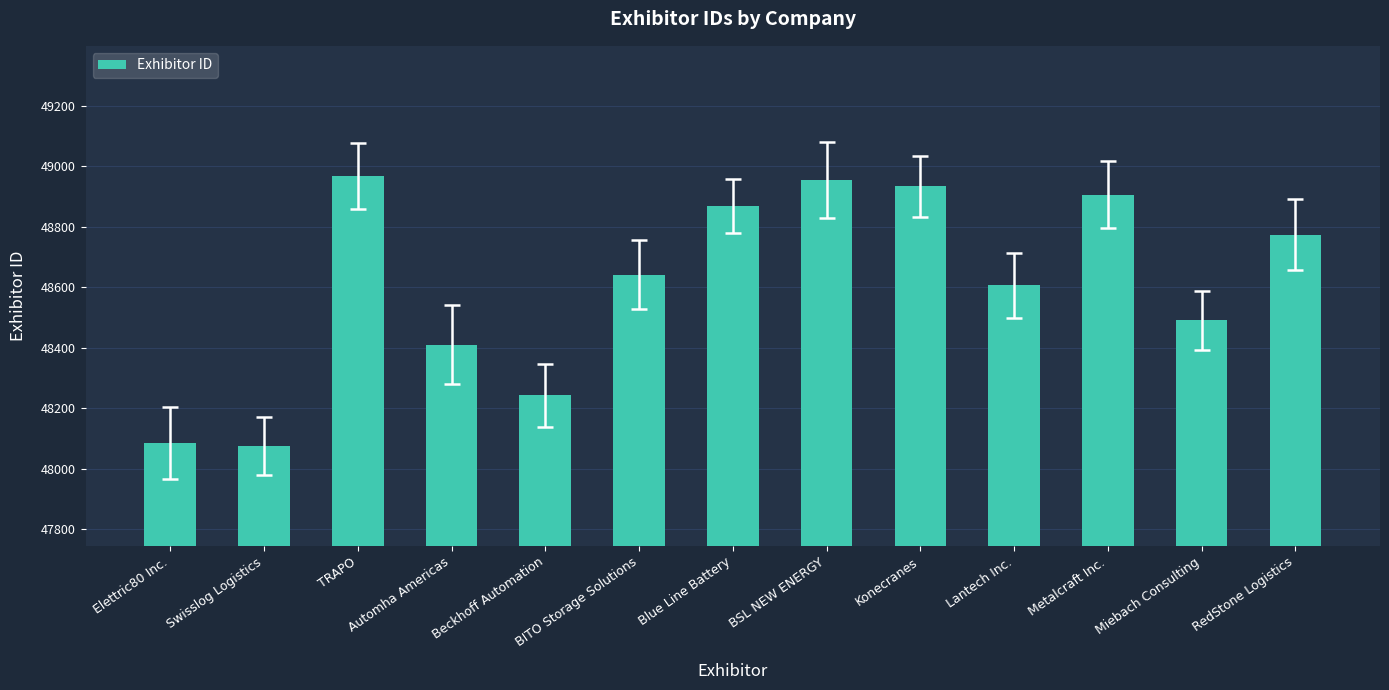

Where does the data first go above 48642?

TRAPO